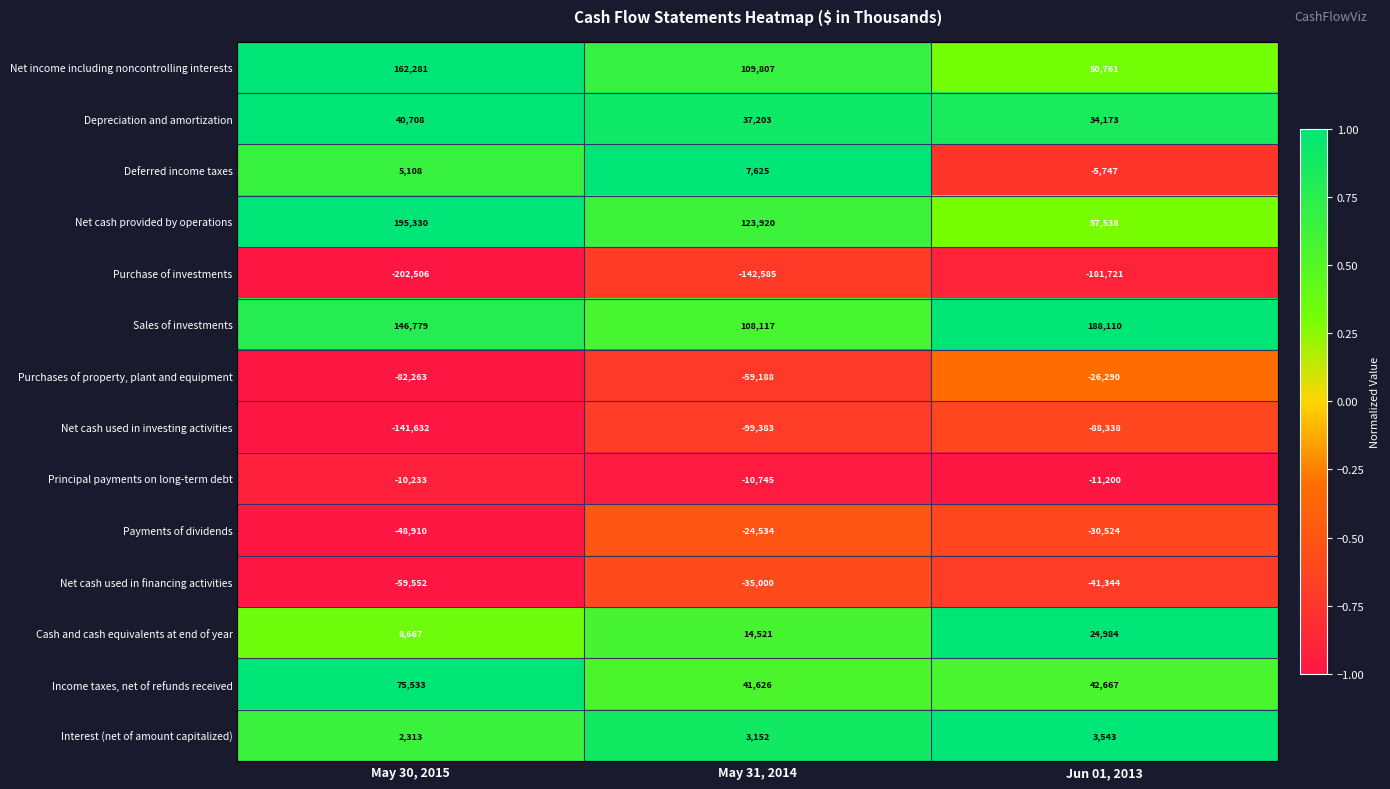

Rank the series at May 31, 2014 from lowest to highest value.

Purchase of investments, Net cash used in investing activities, Purchases of property, plant and equipment, Net cash used in financing activities, Payments of dividends, Principal payments on long-term debt, Interest (net of amount capitalized), Deferred income taxes, Cash and cash equivalents at end of year, Depreciation and amortization, Income taxes, net of refunds received, Sales of investments, Net income including noncontrolling interests, Net cash provided by operations